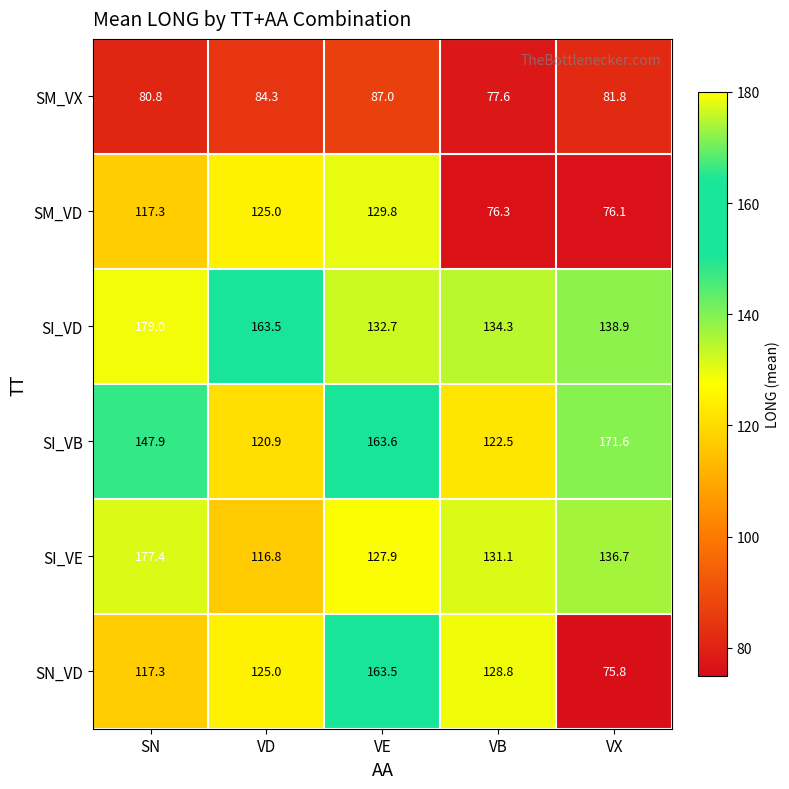

Which series changed the most between VB and VX?

SN_VD